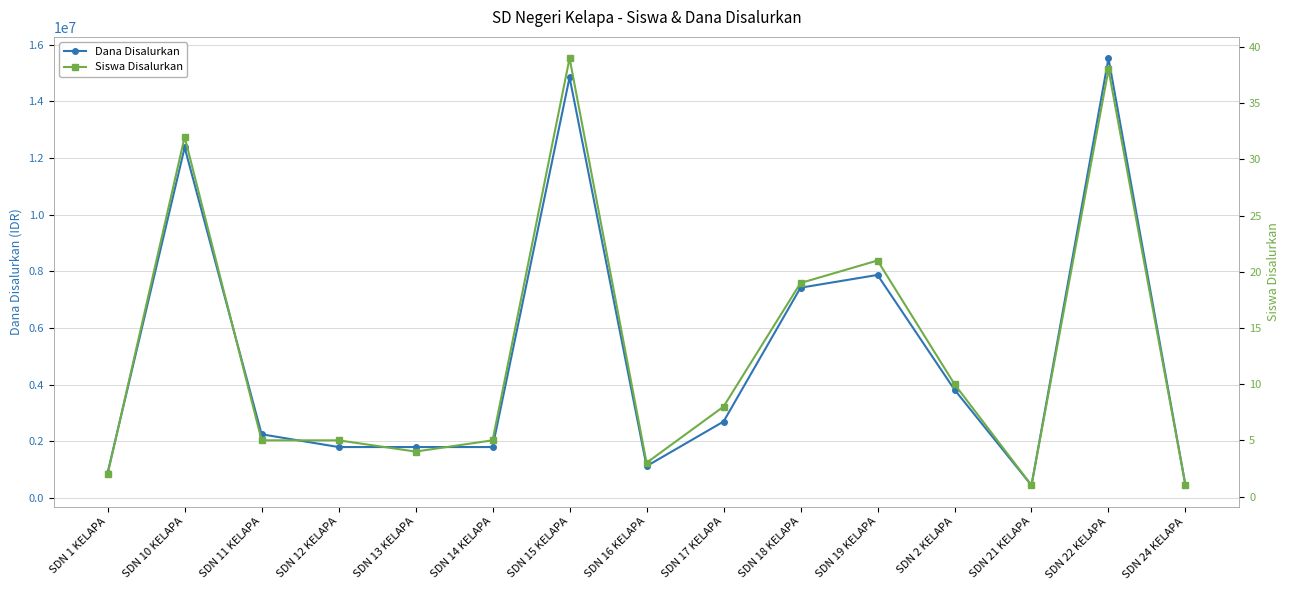

What position from the left is SDN 16 KELAPA?

8